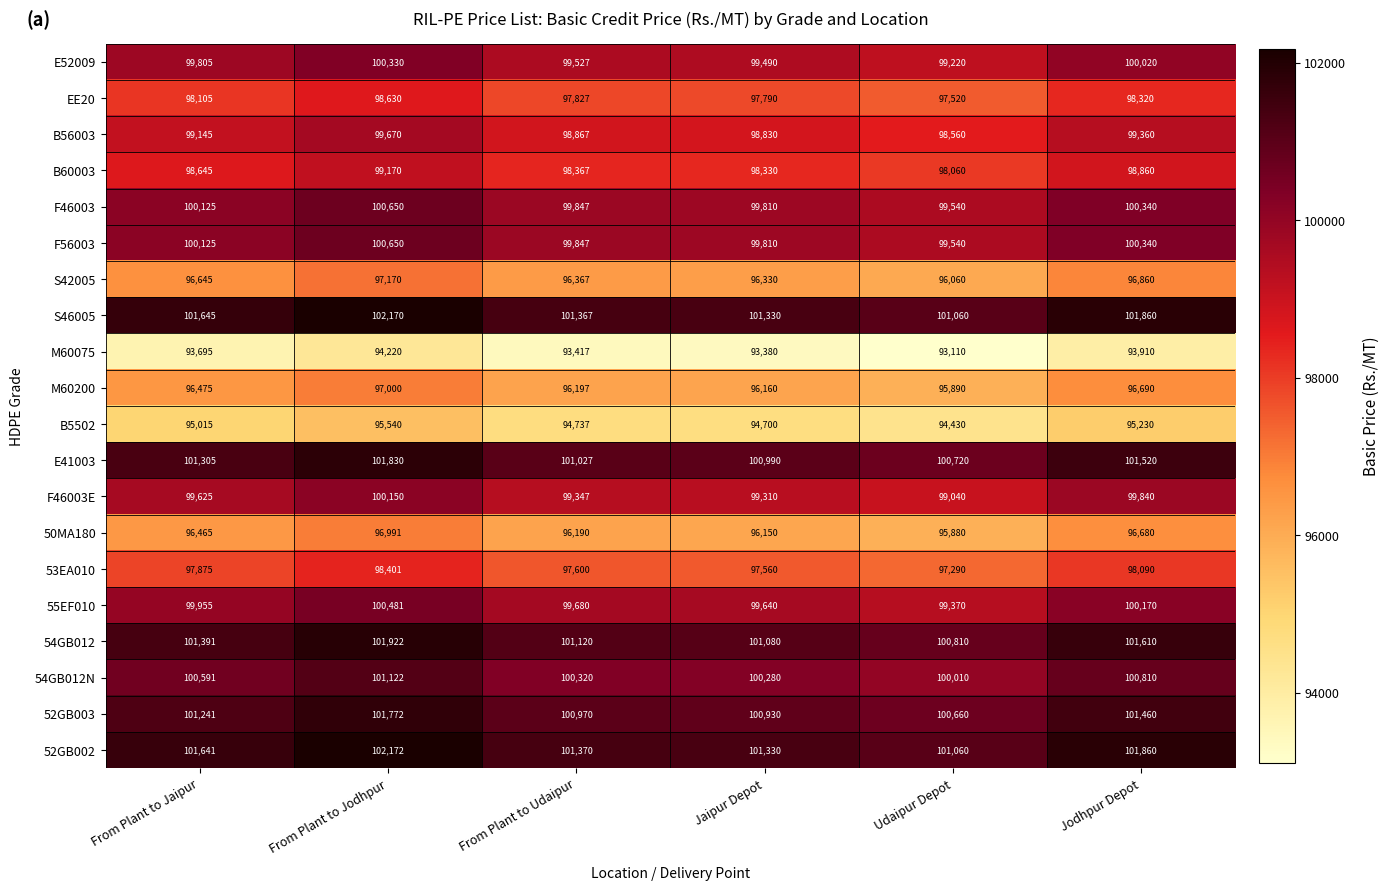

What is the spread (max minus min) of values at From Plant to Udaipur?

7953